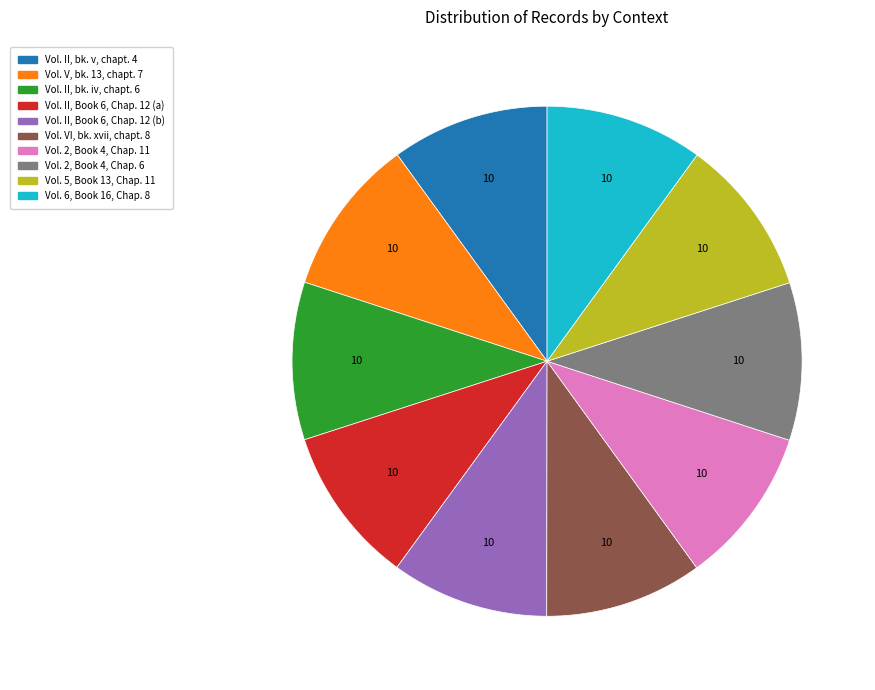

Count the number of slices in the pie.

10